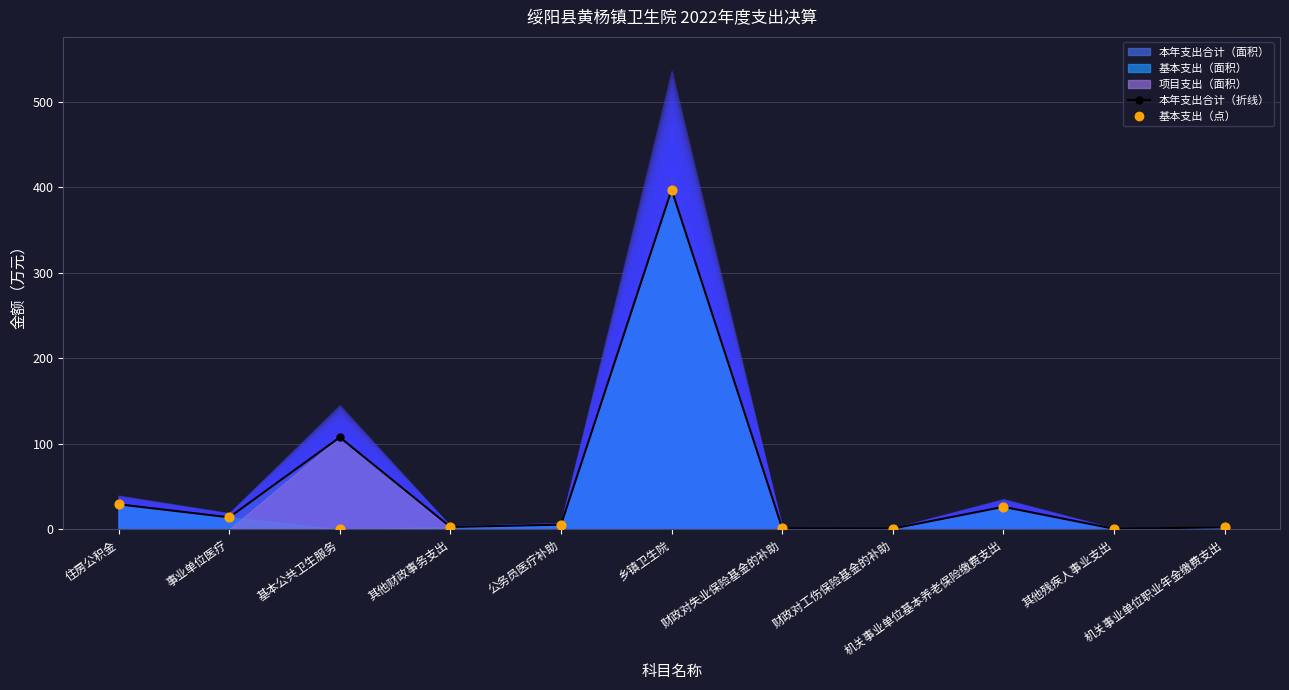

Is the value of 基本支出 at 住房公积金 greater than the value of 本年支出合计 at 事业单位医疗?

Yes